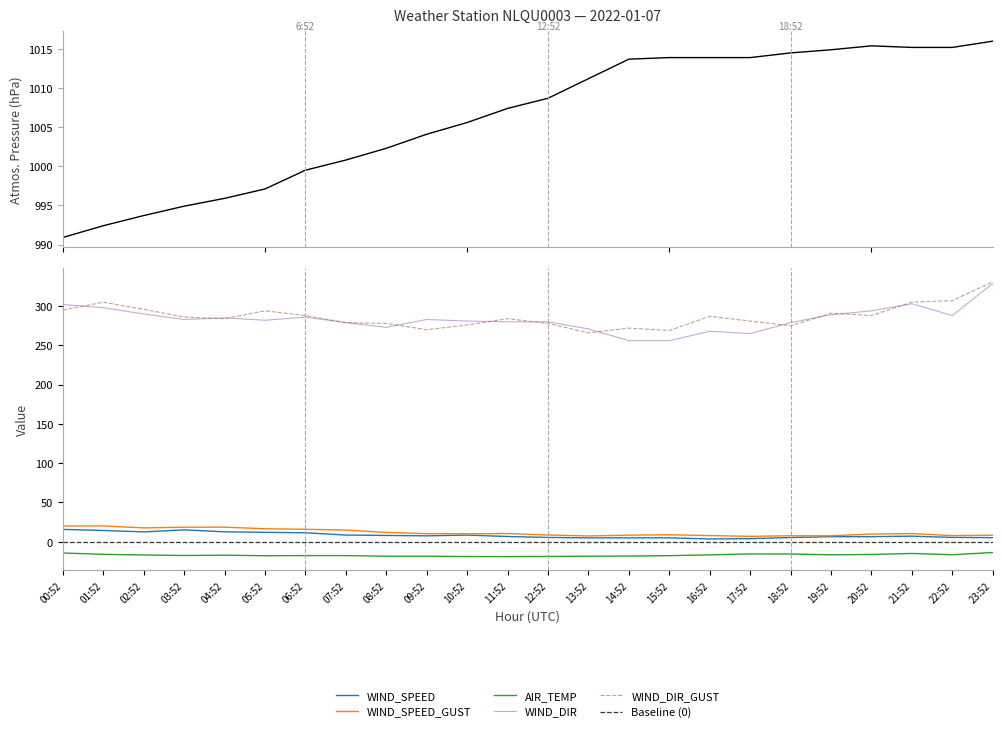

Reading left to right, what are all the values shown in this chart?

WIND_SPEED: 00:52=15.7	01:52=14.4	02:52=12.6	03:52=15.1	04:52=12.7	05:52=12.0	06:52=11.4	07:52=8.6	08:52=8.0	09:52=7.5	10:52=8.5	11:52=6.7	12:52=5.5	13:52=4.9	14:52=4.9	15:52=5.0	16:52=3.6	17:52=3.9	18:52=5.4	19:52=6.5	20:52=6.5	21:52=7.1	22:52=5.6	23:52=5.2
WIND_SPEED_GUST: 00:52=20.1	01:52=20.2	02:52=17.7	03:52=18.5	04:52=18.6	05:52=16.6	06:52=15.9	07:52=14.9	08:52=11.9	09:52=10.3	10:52=10.2	11:52=10.5	12:52=8.6	13:52=7.4	14:52=8.4	15:52=8.9	16:52=7.9	17:52=6.9	18:52=7.7	19:52=7.6	20:52=9.8	21:52=10.4	22:52=7.8	23:52=8.3
AIR_TEMP: 00:52=-14.3	01:52=-16.0	02:52=-16.8	03:52=-17.5	04:52=-17.1	05:52=-17.8	06:52=-17.6	07:52=-17.6	08:52=-18.4	09:52=-18.4	10:52=-18.8	11:52=-18.9	12:52=-18.7	13:52=-18.4	14:52=-18.2	15:52=-17.7	16:52=-16.7	17:52=-15.5	18:52=-15.6	19:52=-16.6	20:52=-16.2	21:52=-14.9	22:52=-16.5	23:52=-13.7
ATMOS_PRES: 00:52=990.9	01:52=992.4	02:52=993.7	03:52=994.9	04:52=995.9	05:52=997.1	06:52=999.5	07:52=1000.8	08:52=1002.3	09:52=1004.1	10:52=1005.6	11:52=1007.4	12:52=1008.7	13:52=1011.2	14:52=1013.7	15:52=1013.9	16:52=1013.9	17:52=1013.9	18:52=1014.5	19:52=1014.9	20:52=1015.4	21:52=1015.2	22:52=1015.2	23:52=1016.0
WIND_DIR: 00:52=302.0	01:52=298.0	02:52=290.0	03:52=283.0	04:52=285.0	05:52=282.0	06:52=286.0	07:52=279.0	08:52=273.0	09:52=283.0	10:52=281.0	11:52=280.0	12:52=280.0	13:52=271.0	14:52=256.0	15:52=256.0	16:52=268.0	17:52=265.0	18:52=279.0	19:52=289.0	20:52=294.0	21:52=303.0	22:52=288.0	23:52=329.0
WIND_DIR_GUST: 00:52=295.0	01:52=305.0	02:52=296.0	03:52=286.0	04:52=284.0	05:52=294.0	06:52=288.0	07:52=279.0	08:52=278.0	09:52=270.0	10:52=276.0	11:52=284.0	12:52=278.0	13:52=266.0	14:52=272.0	15:52=269.0	16:52=287.0	17:52=281.0	18:52=275.0	19:52=291.0	20:52=288.0	21:52=305.0	22:52=307.0	23:52=331.0